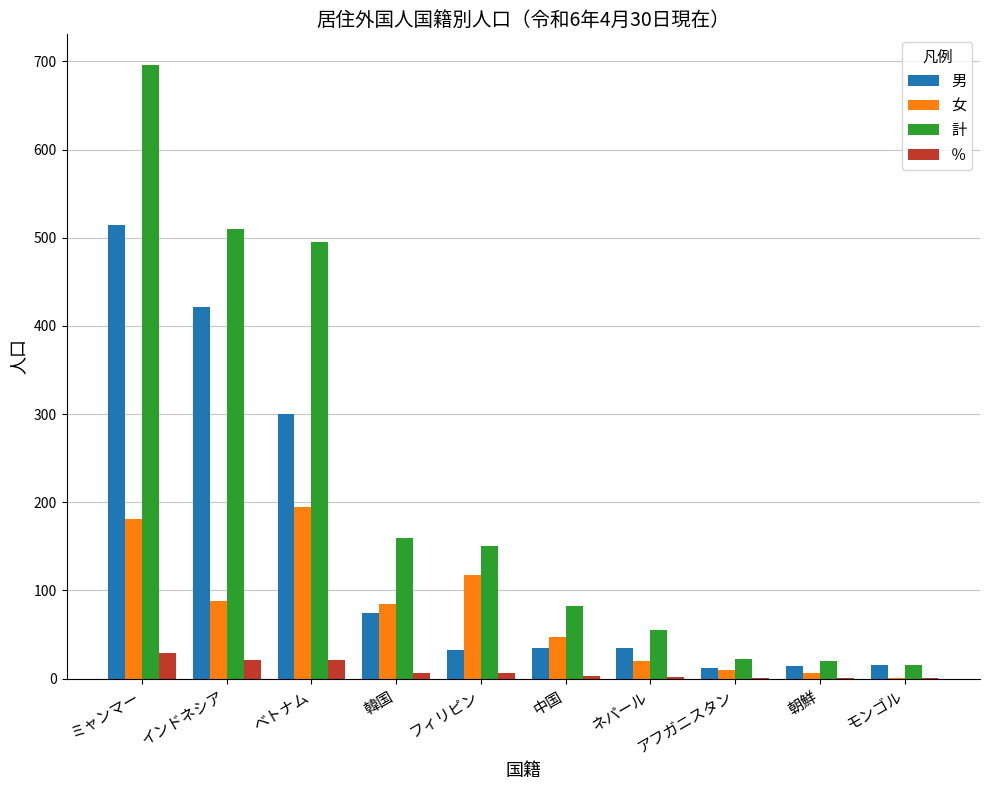

At which category is the sum across all series the highest?

ミャンマー